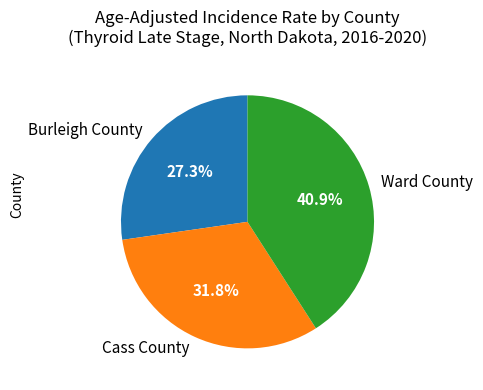

What is the smallest slice in the pie chart?

Burleigh County